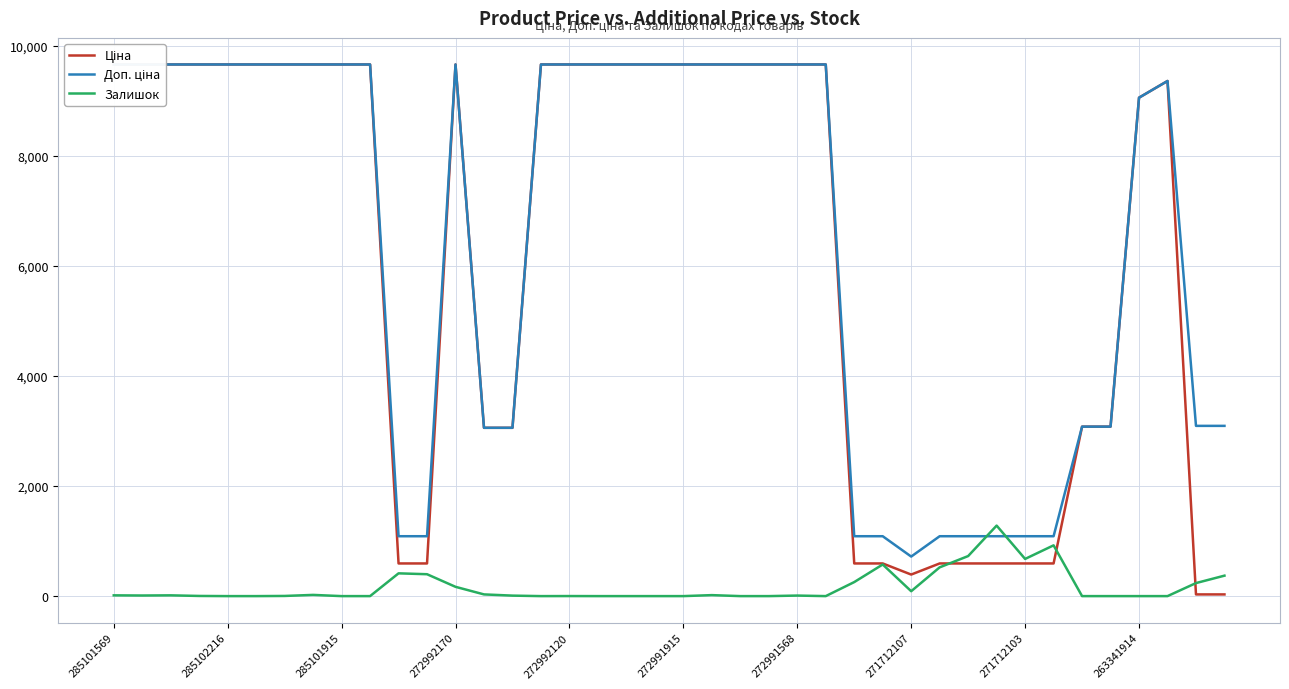

The Залишок series shows 0 at 272991915. True or false?

True